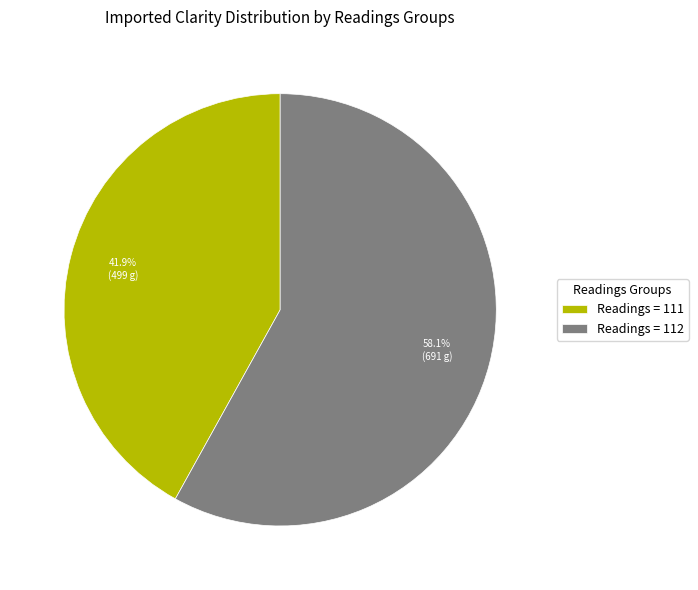

Which category has the biggest portion of the pie?

Readings = 112